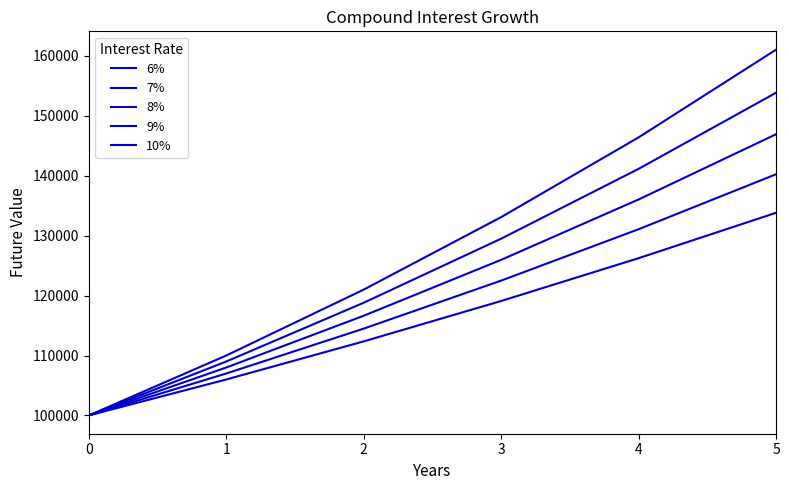

How many values in the 10% series are below 133100?

3